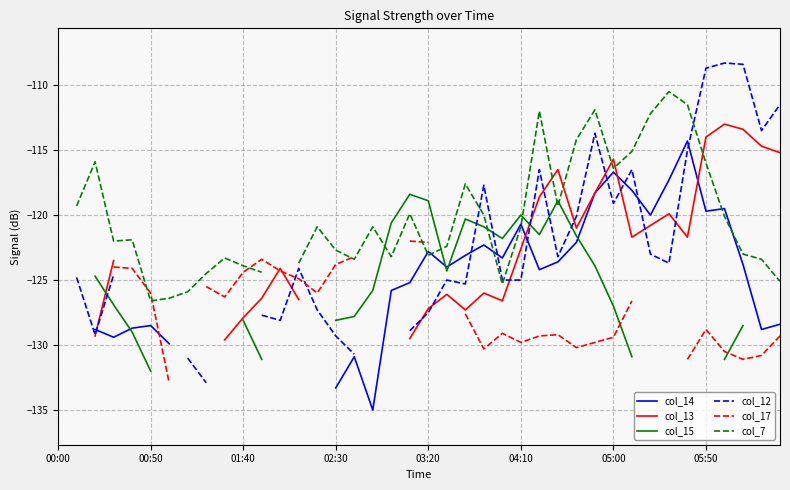

What is the spread (max minus min) of values at 24?

7.3